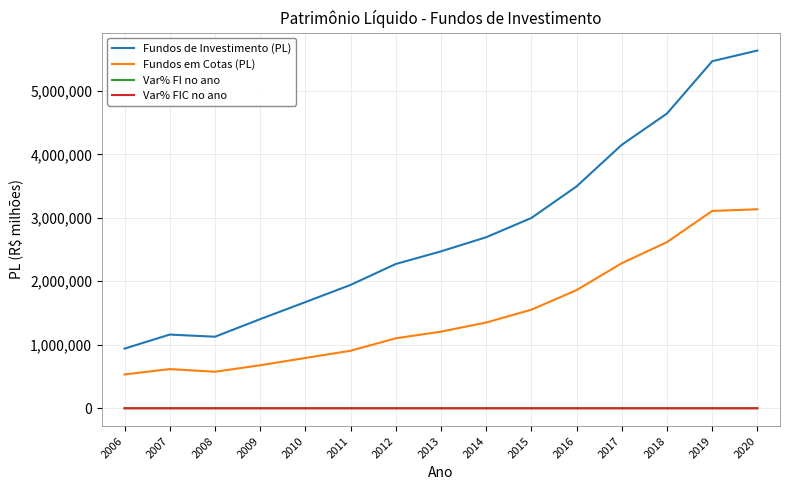

How many series are shown in this chart?

4